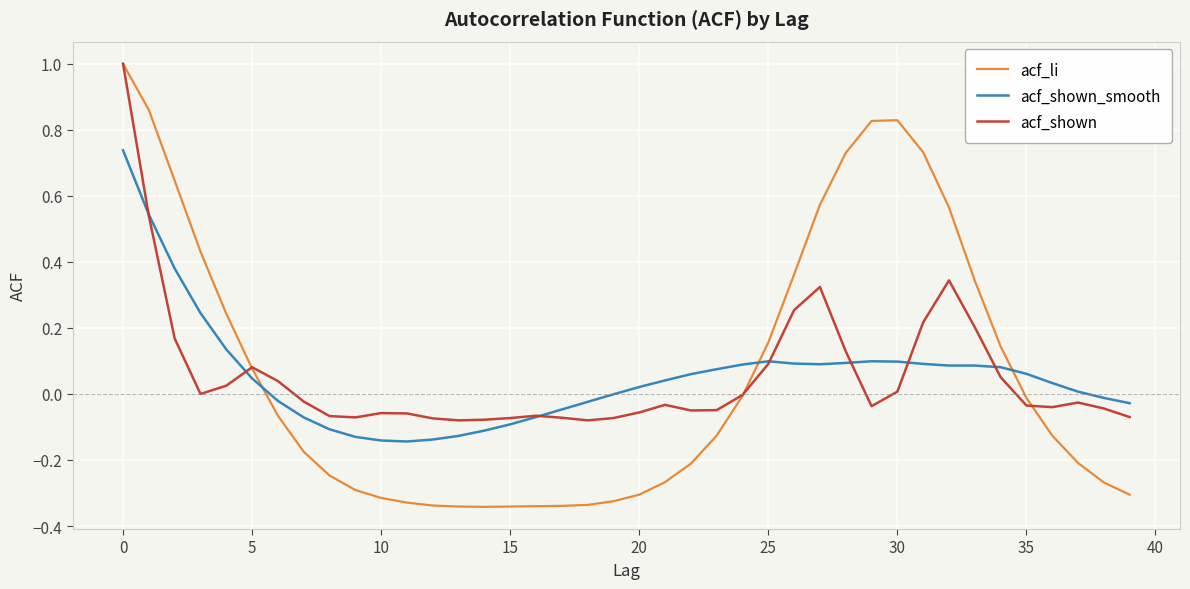

Which series ends up on top after the final intersection of acf_shown_smooth and acf_li?

acf_shown_smooth